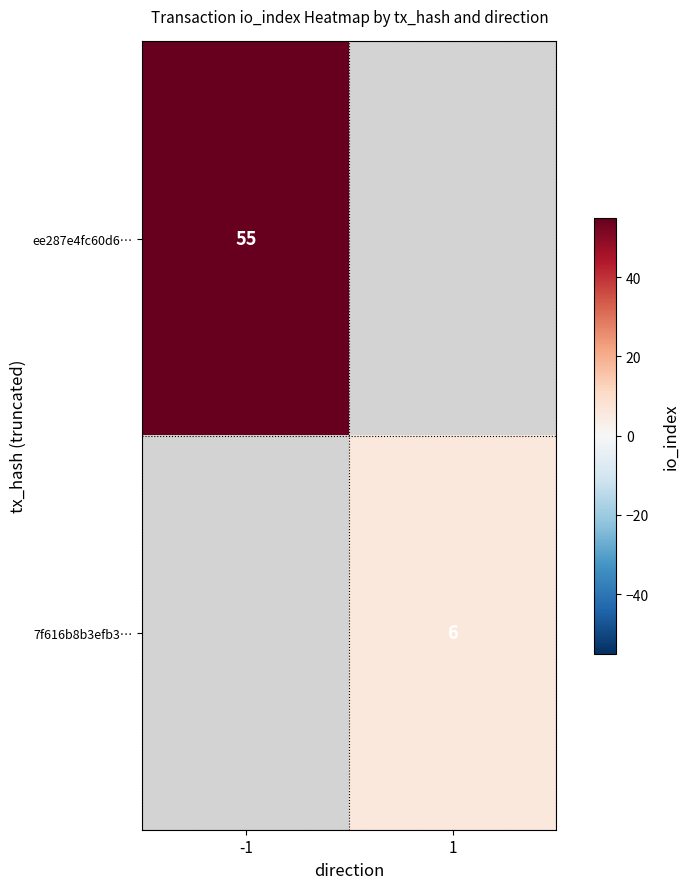

The 7f616b8b3efb3… series shows 6 at 1. True or false?

True